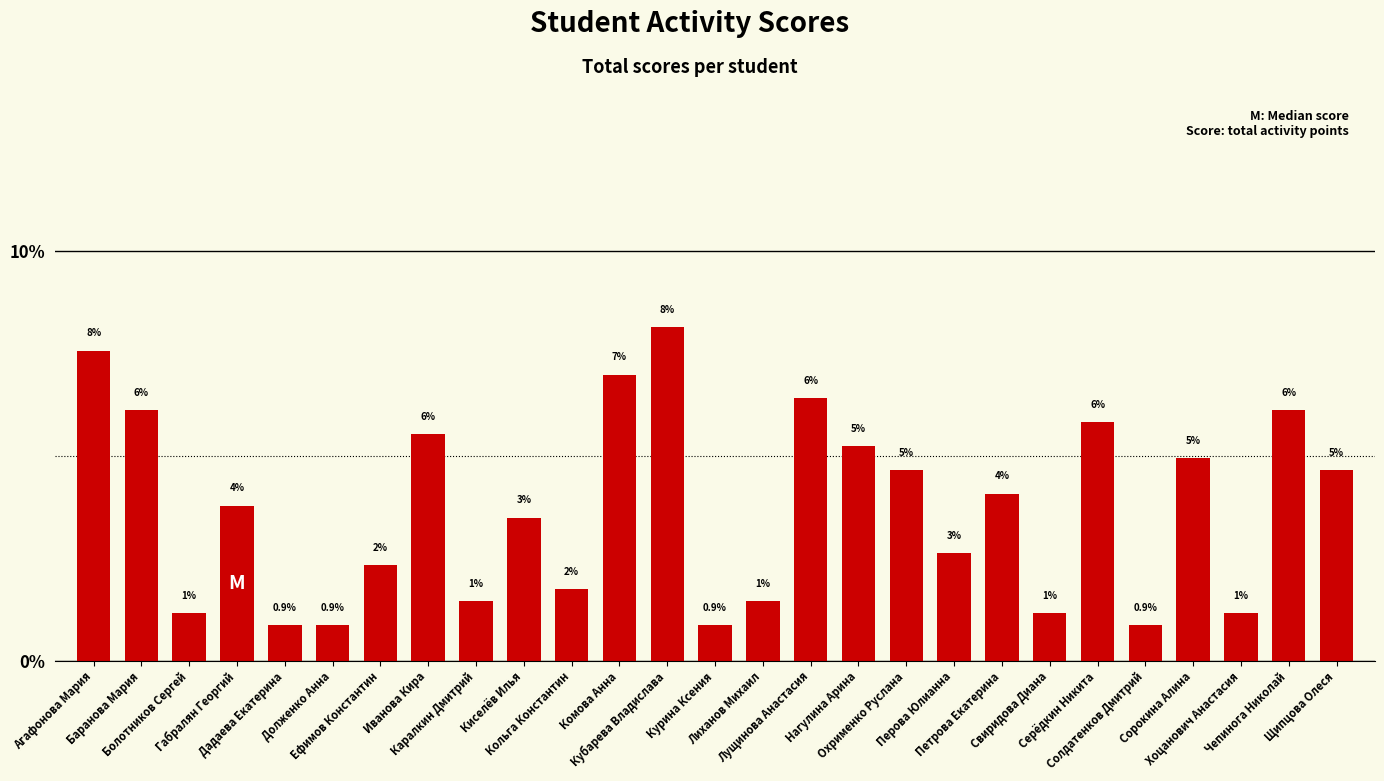

How many bars are there in total?

27